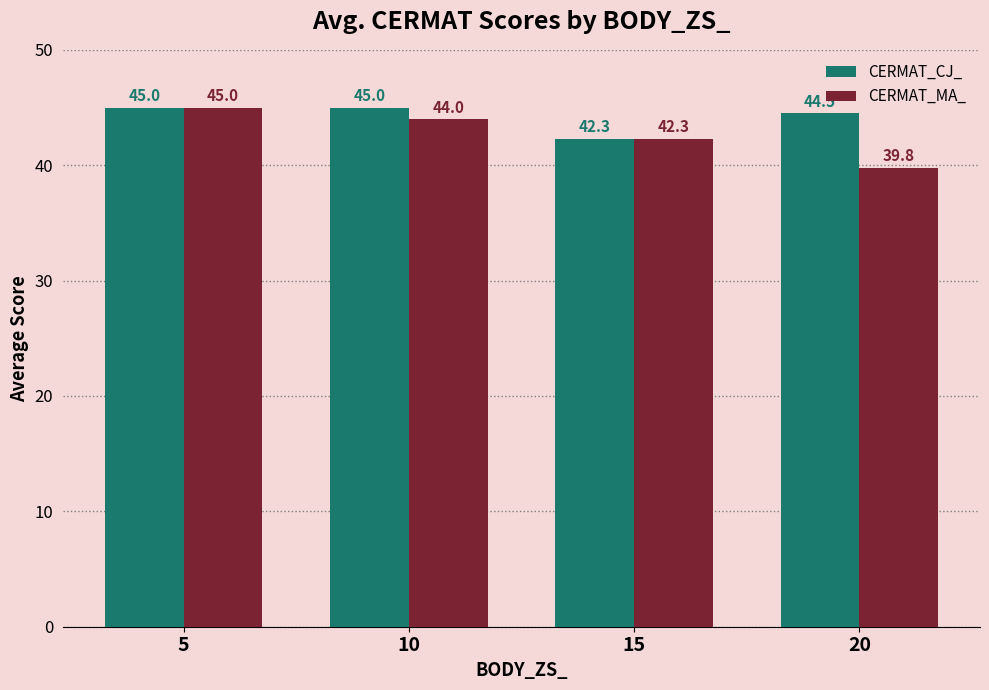

How many data points in CERMAT_CJ_ are less than 45?

2